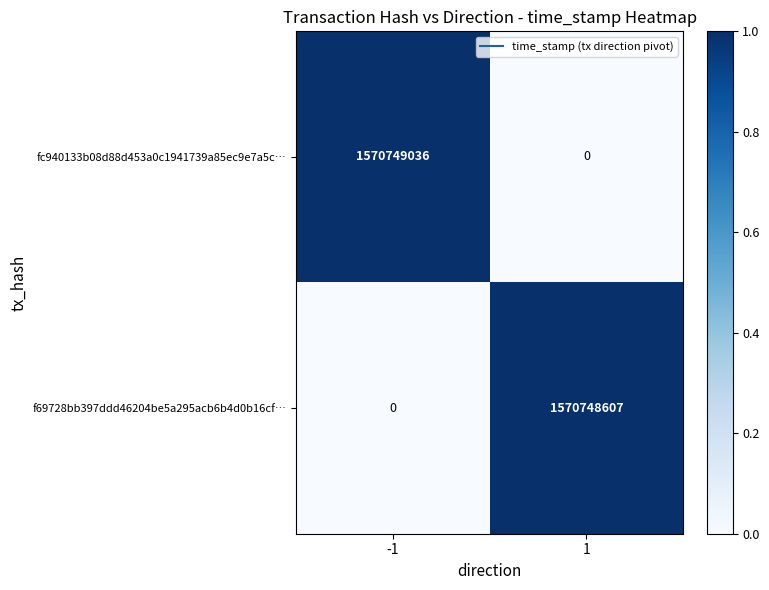

What is the difference between the highest and lowest values at -1?

1570749036